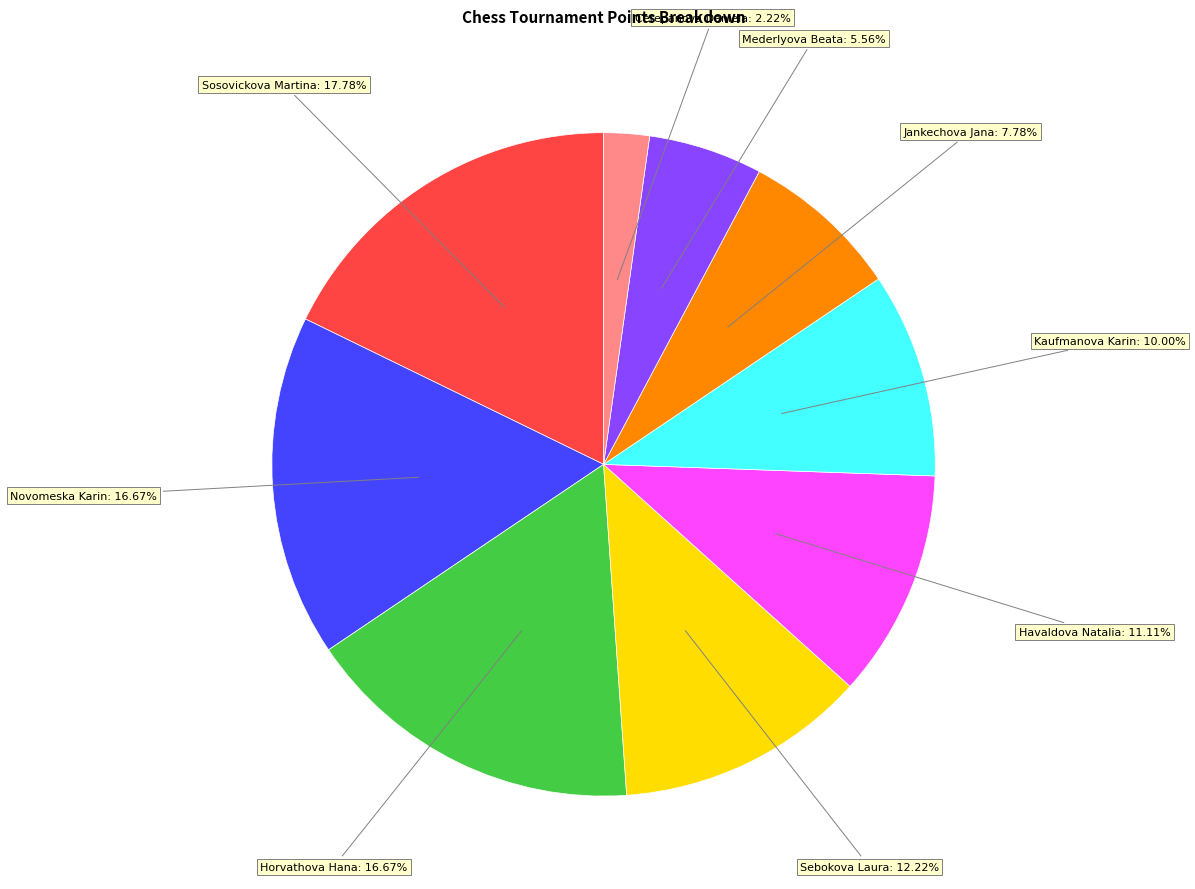

Does any single category account for the majority?

No